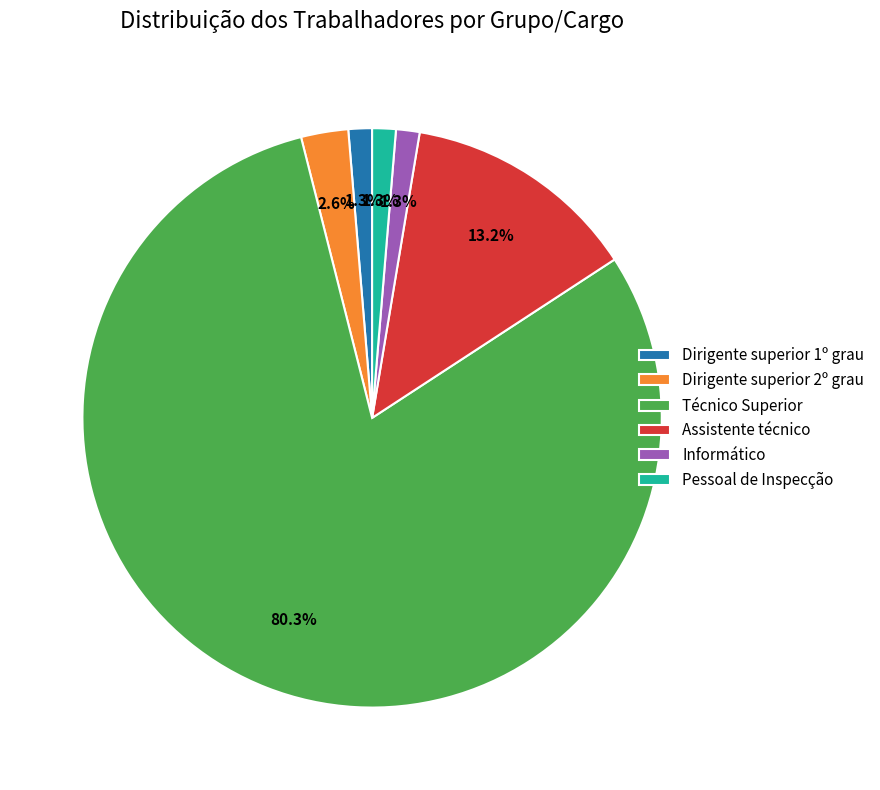

To the nearest percent, what percentage of the pie is Assistente técnico?

13%